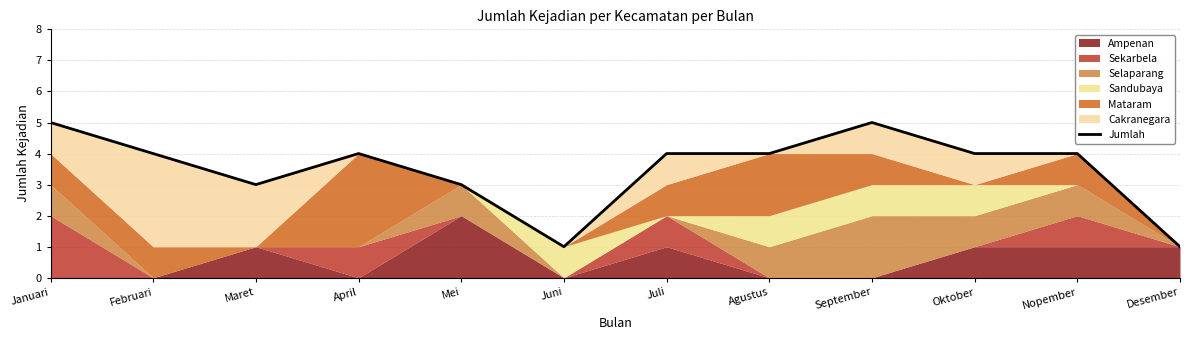

List the labels in order of value, smallest first.

Juni, Desember, Maret, Mei, Februari, April, Juli, Agustus, Oktober, Nopember, Januari, September